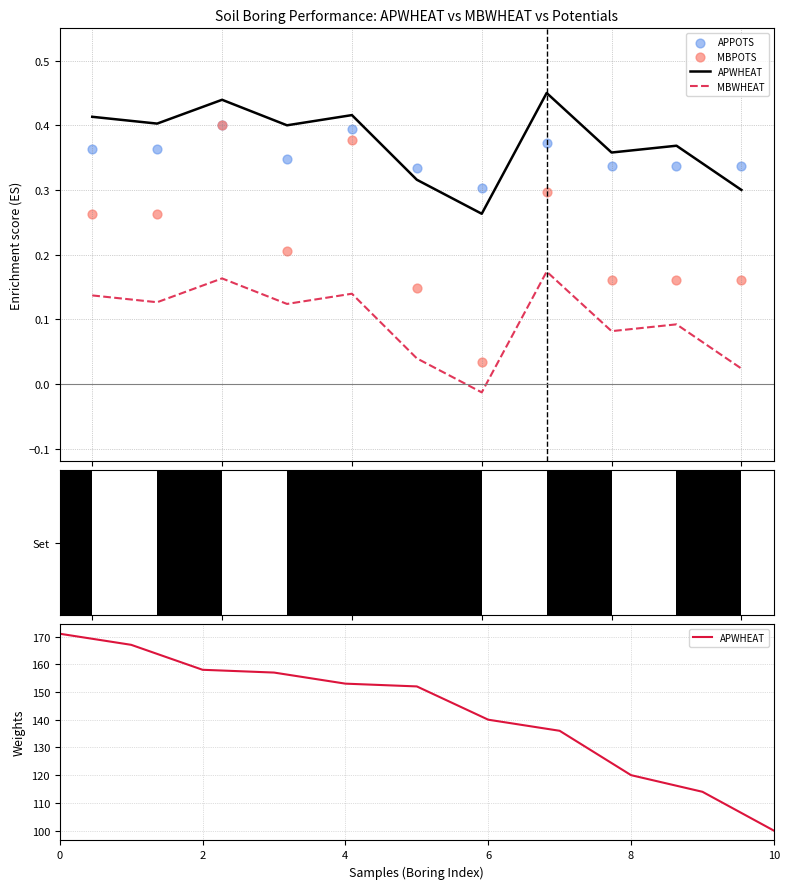

Which series has the largest Y range (max minus min)?

APWHEAT